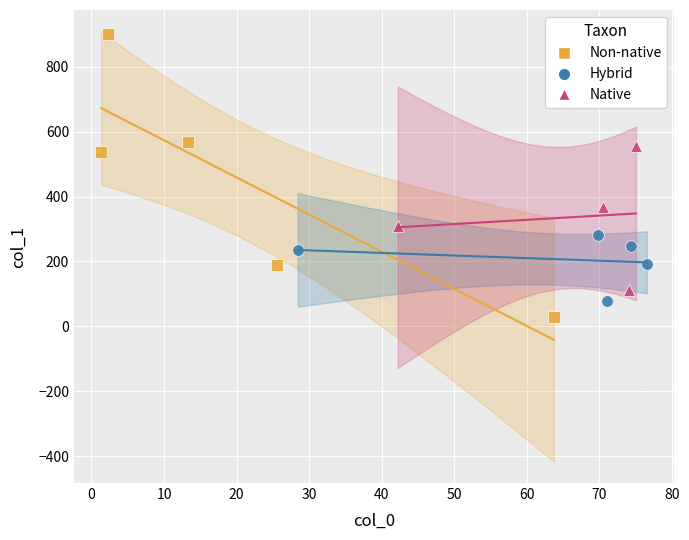

What are all the series names shown in the legend?

Non-native, Hybrid, Native